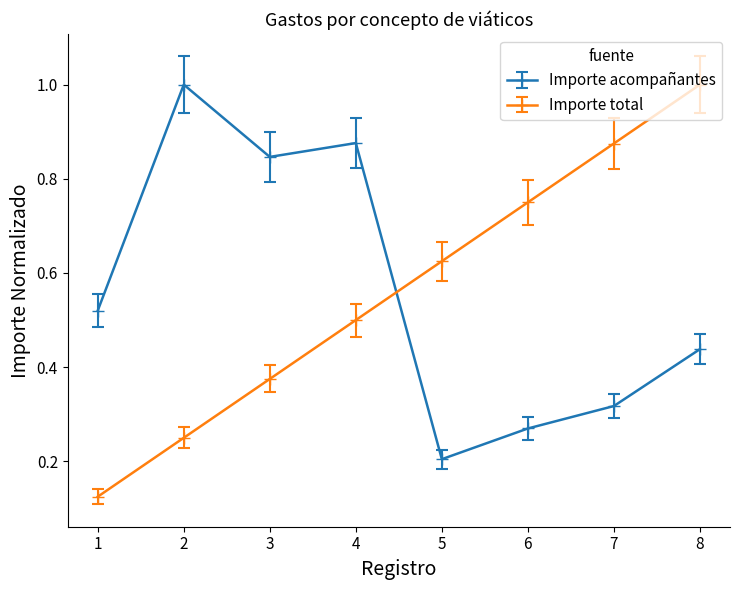

At which category is the sum across all series the highest?

8